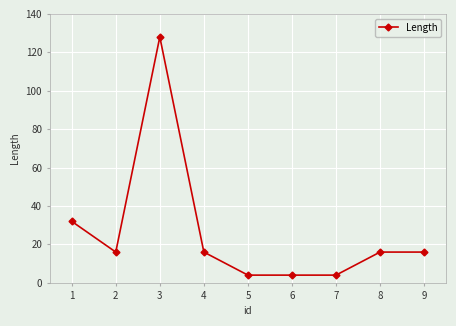

What is the ratio of the value at 3 to the value at 9?

8.0